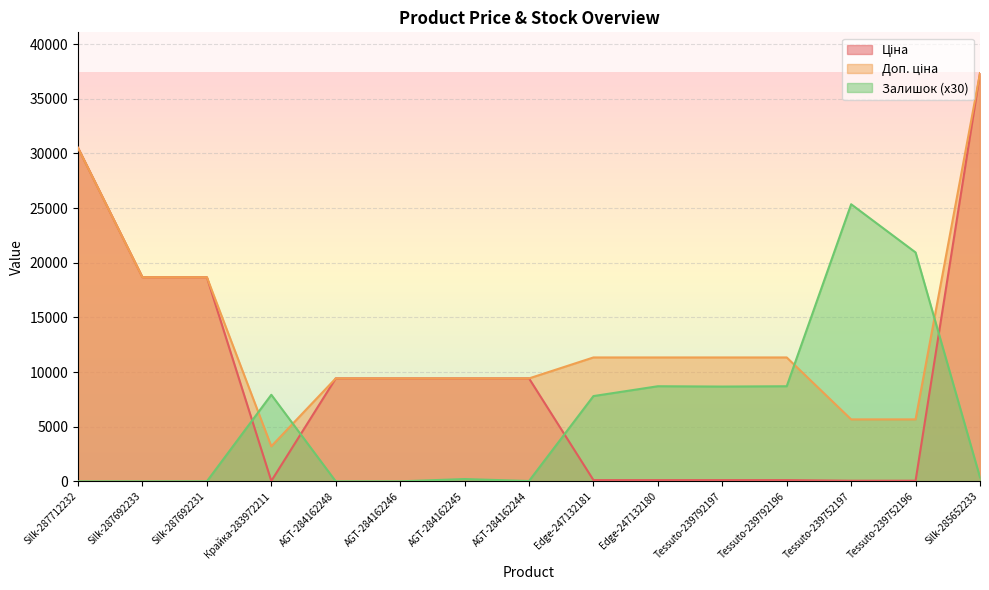

True or false: Залишок has a value of 25350.0 at Tessuto-239752197.

True